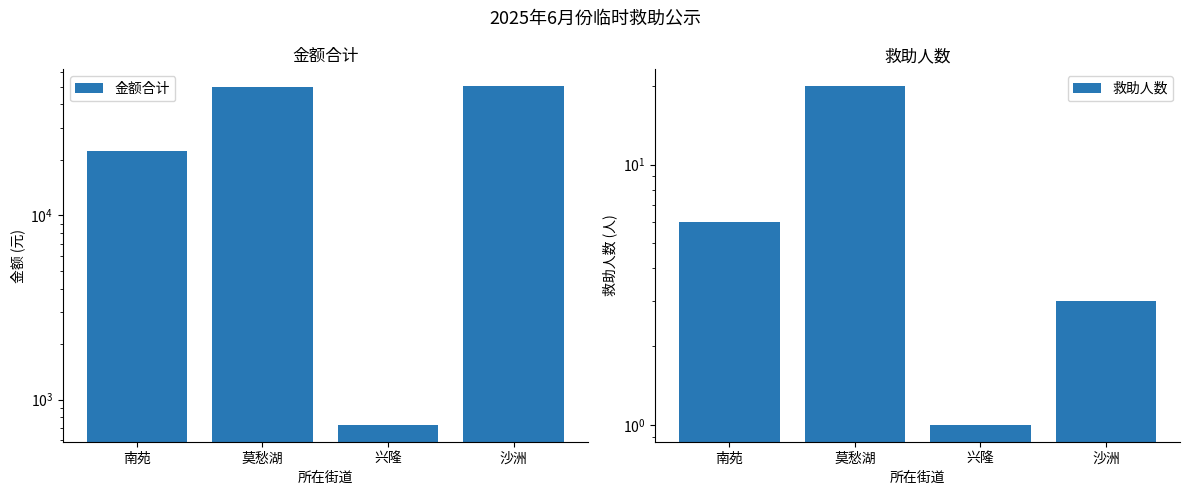

Which series changed the most between 莫愁湖 and 兴隆?

金额合计